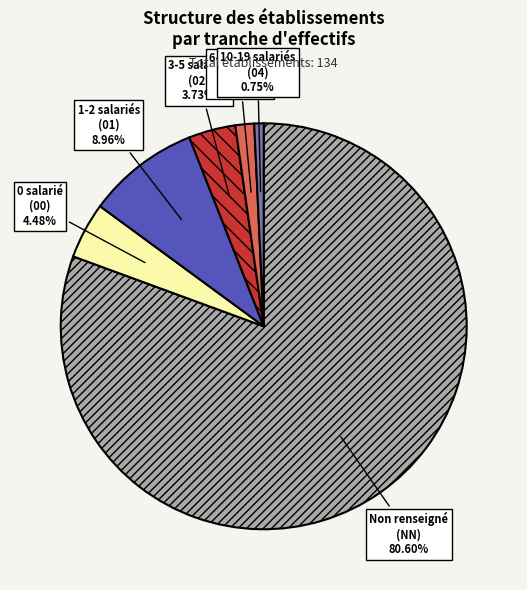

Count the number of slices in the pie.

6